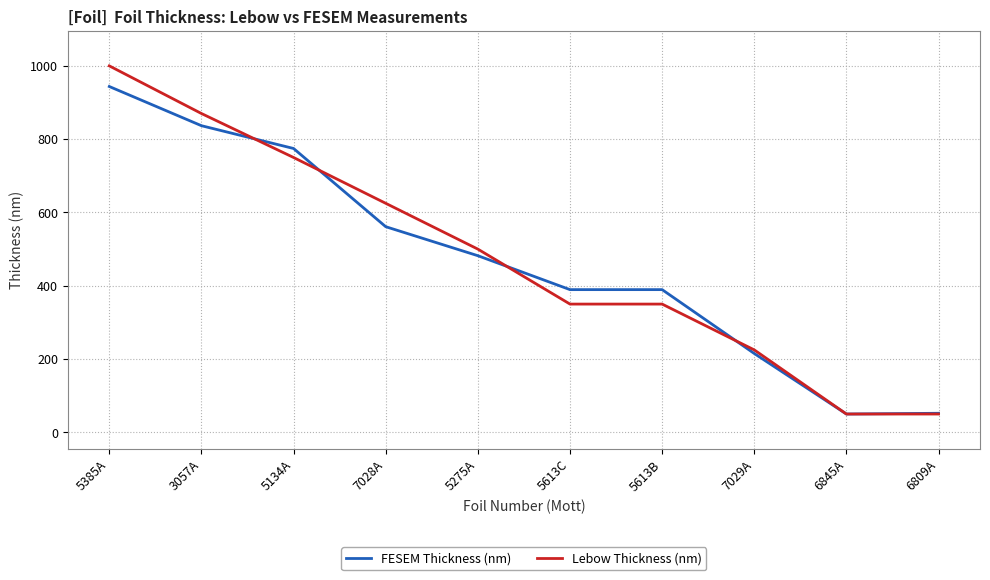

List the series in order of their peak value, lowest first.

FESEM Thickness (nm), Lebow Thickness (nm)